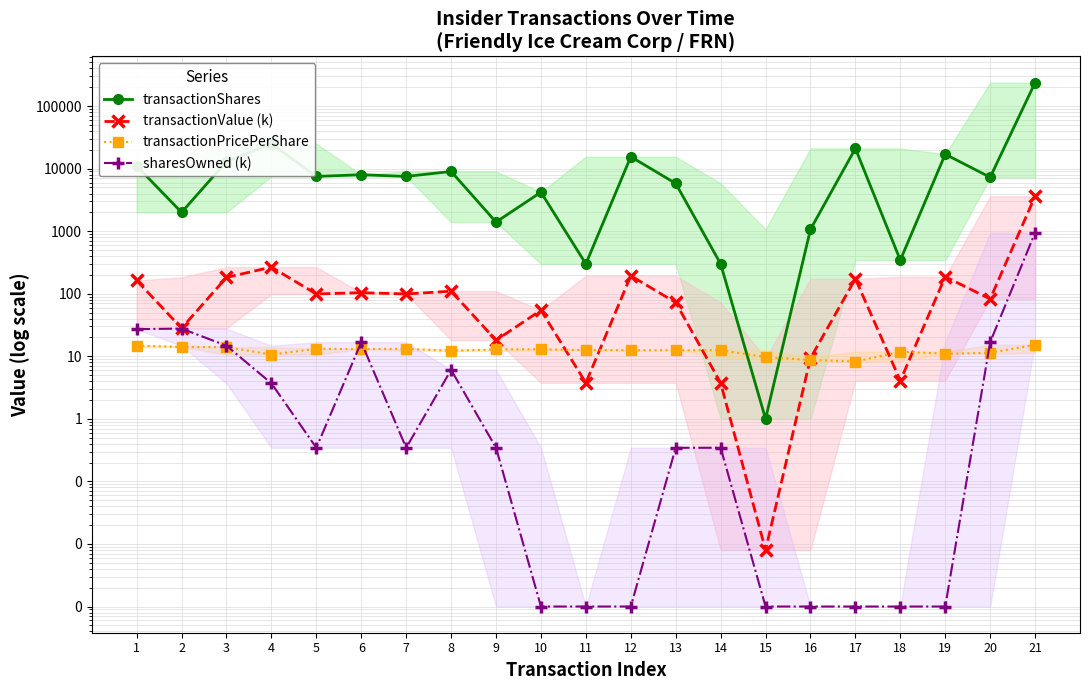

What is the average value of the sharesOwned (k) series?

50.5